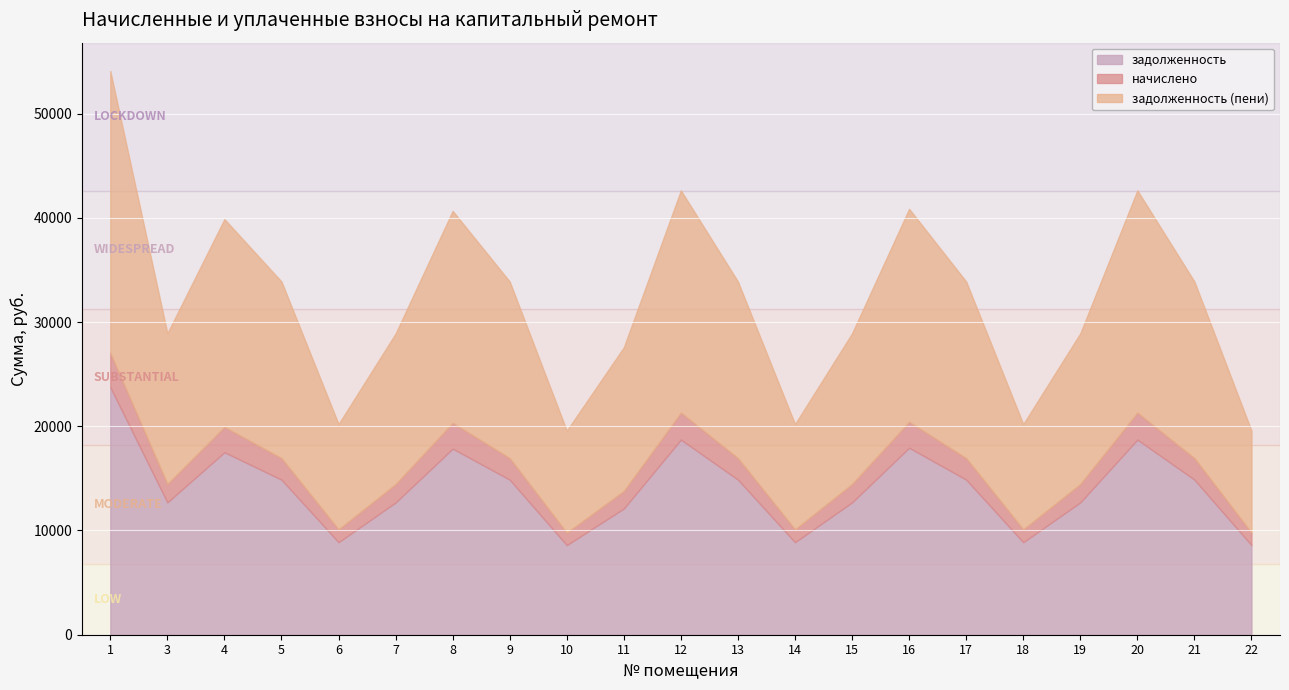

Rank the categories by начислено value from lowest to highest.

10, 22, 6, 14, 18, 11, 7, 3, 15, 19, 5, 9, 13, 17, 21, 4, 8, 16, 12, 20, 1